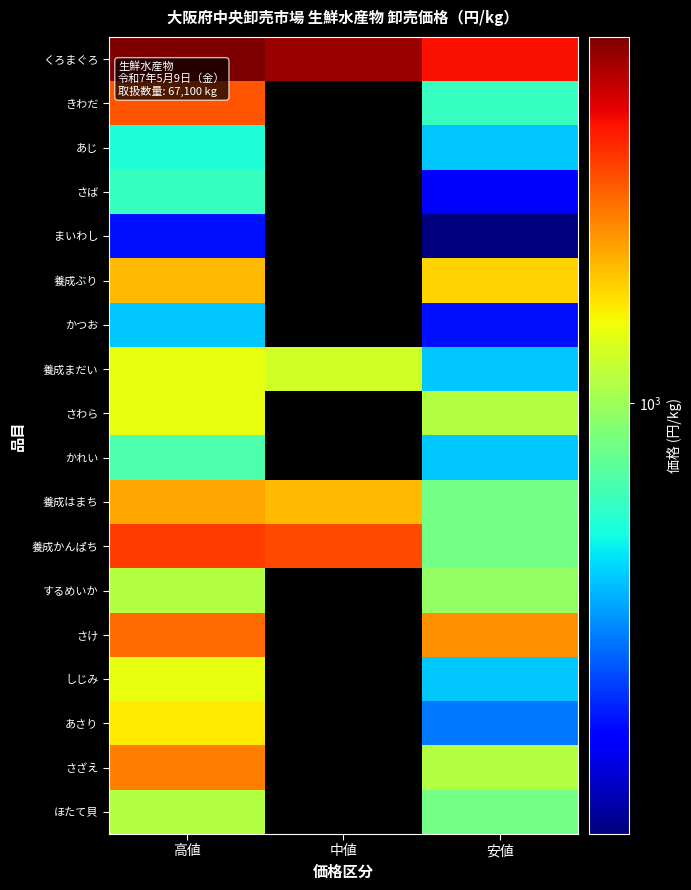

Is it true that するめいか equals 1080.0 at 高値?

True